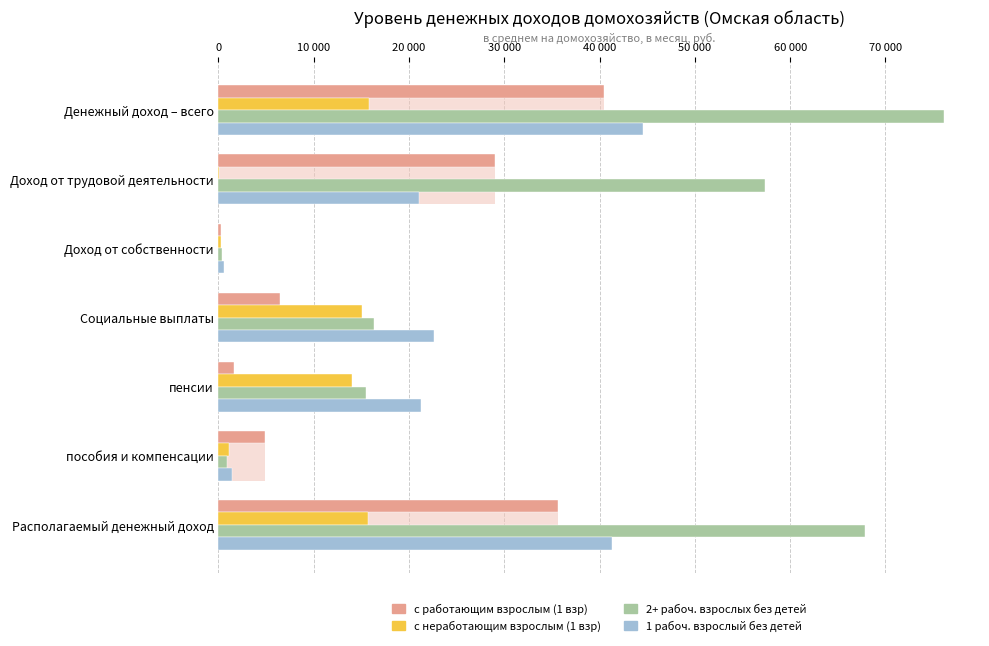

Between пособия и компенсации and Располагаемый денежный доход, which is larger?

Располагаемый денежный доход